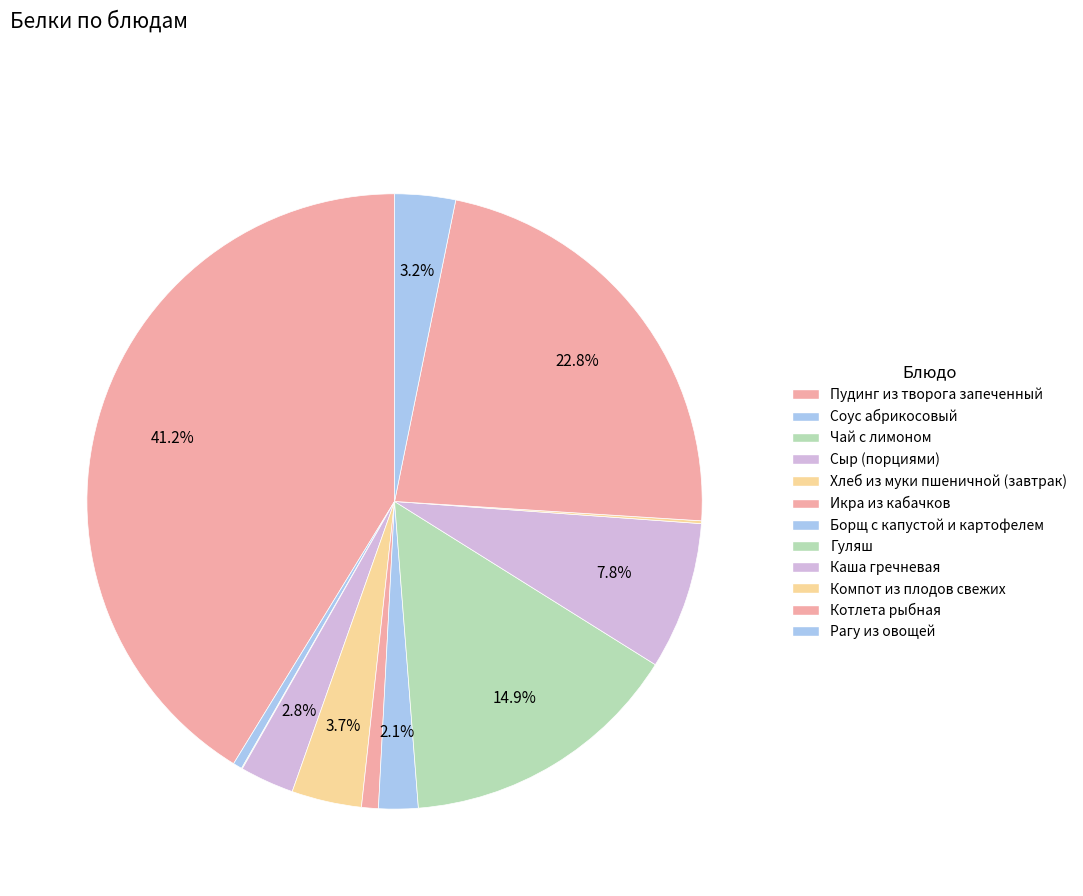

What percentage is NOT represented by Котлета рыбная?

77.2%